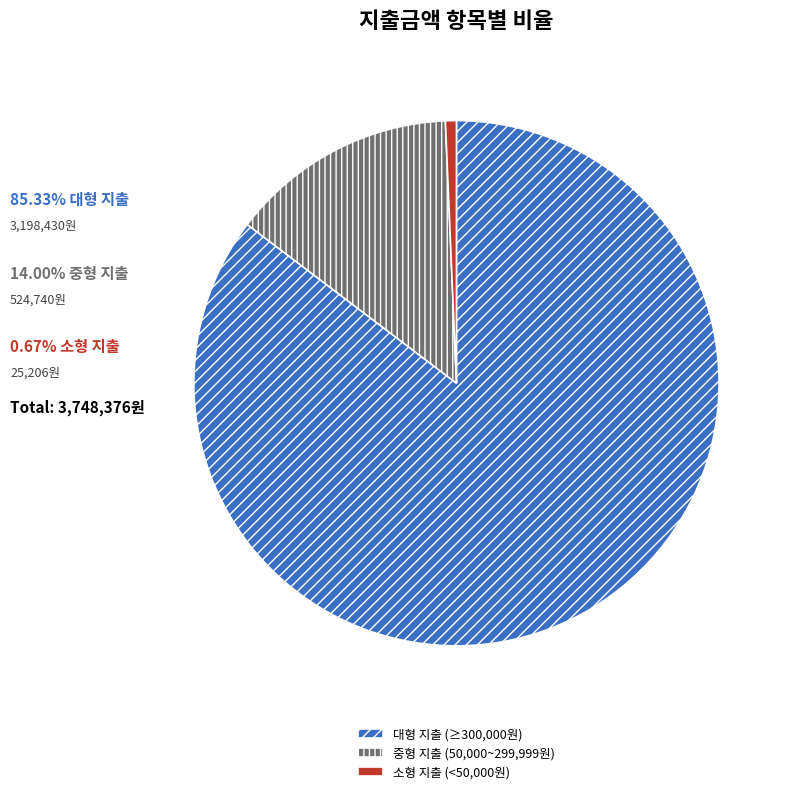

Combined, do 소형 지출 (<50,000원) and 대형 지출 (≥300,000원) account for over 50%?

Yes